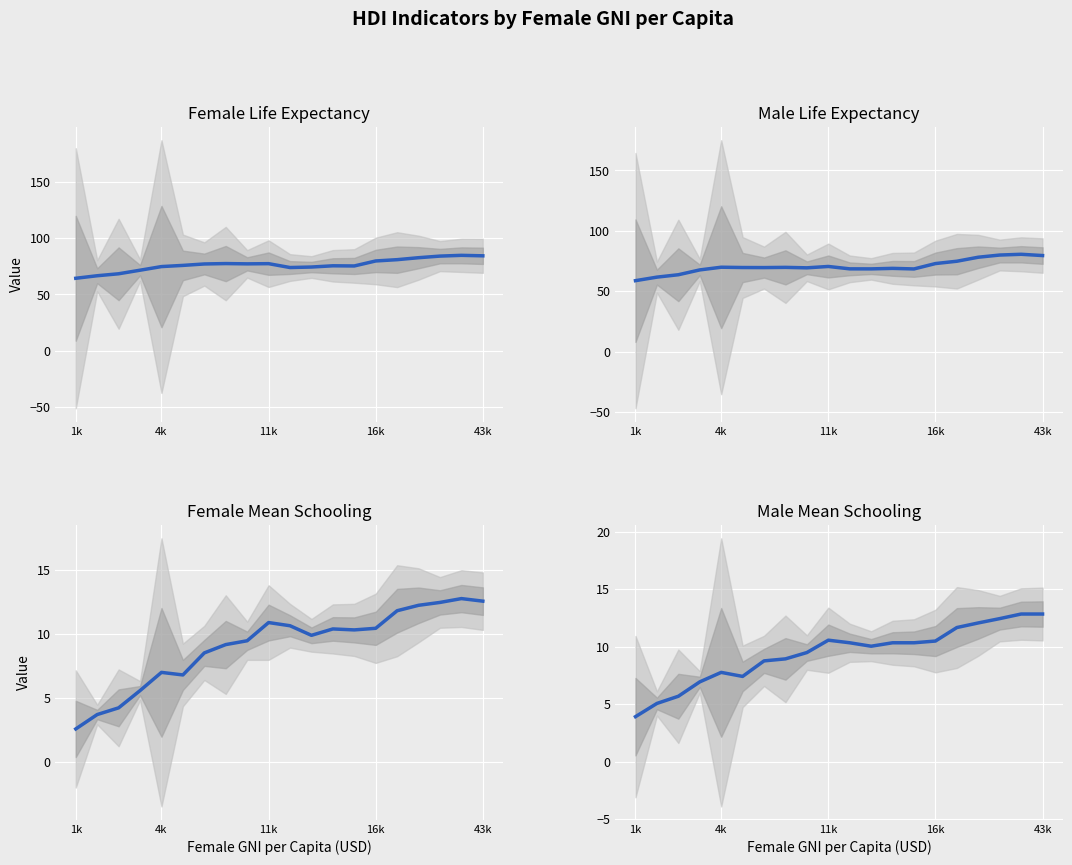

How many values in the Female Mean Schooling series are below 10?

10